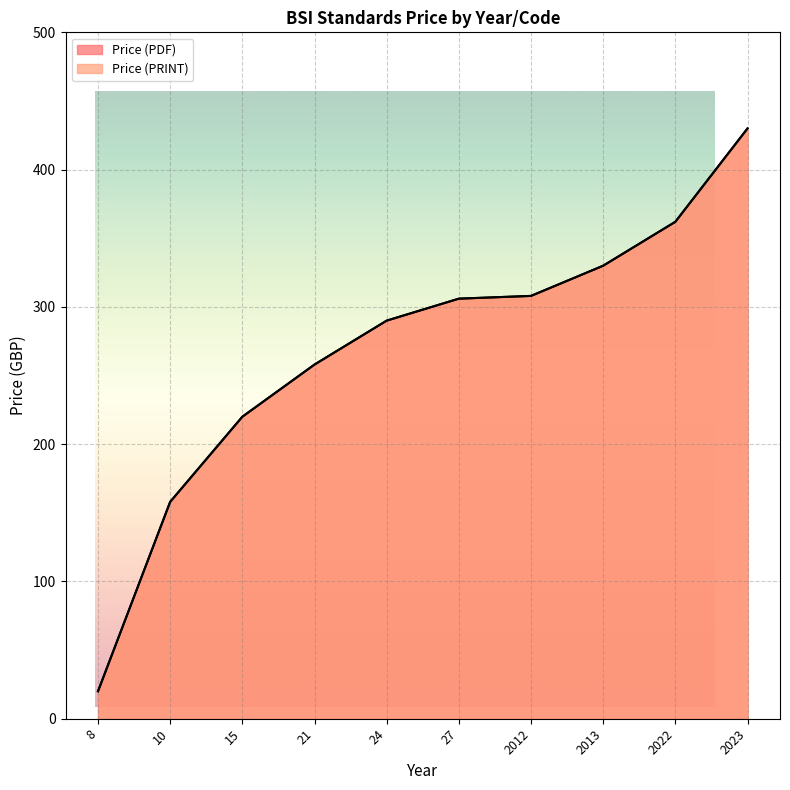

What is the lowest value of the Price (PDF) series?

20